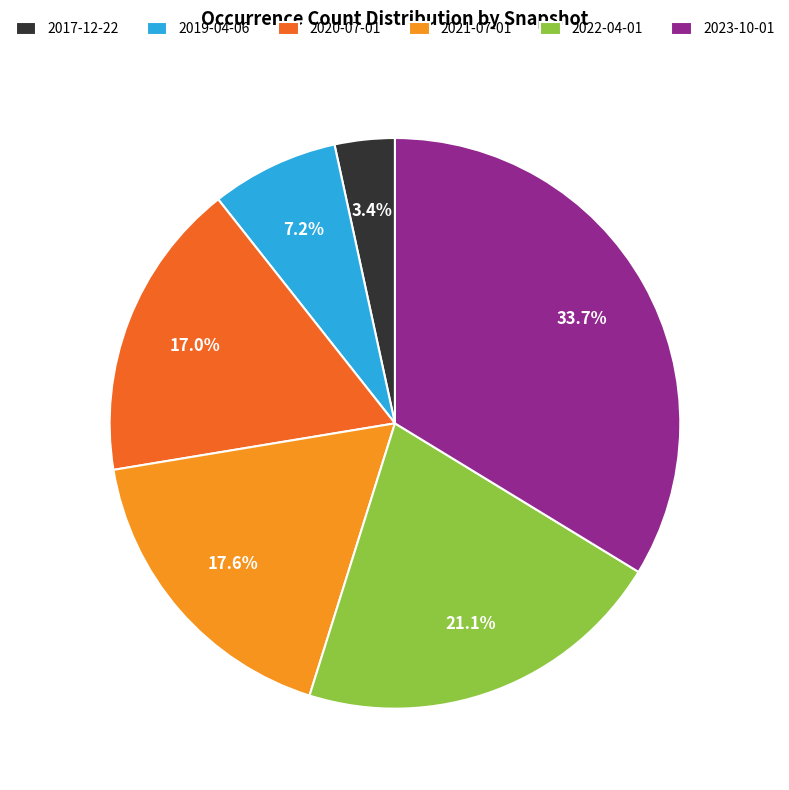

How much of the chart is everything except 2019-04-06?

92.8%